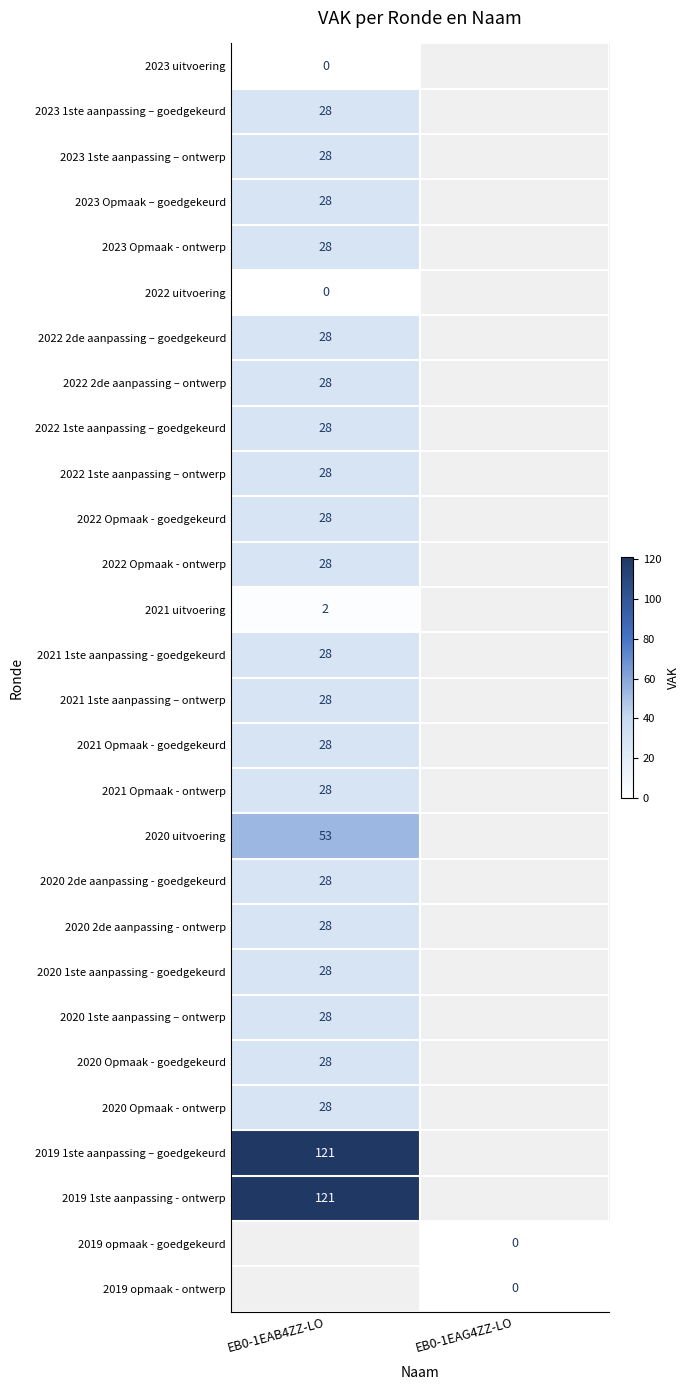

True or false: 2022 Opmaak - ontwerp has a value of 9 at EB0-1EAB4ZZ-LO.

False